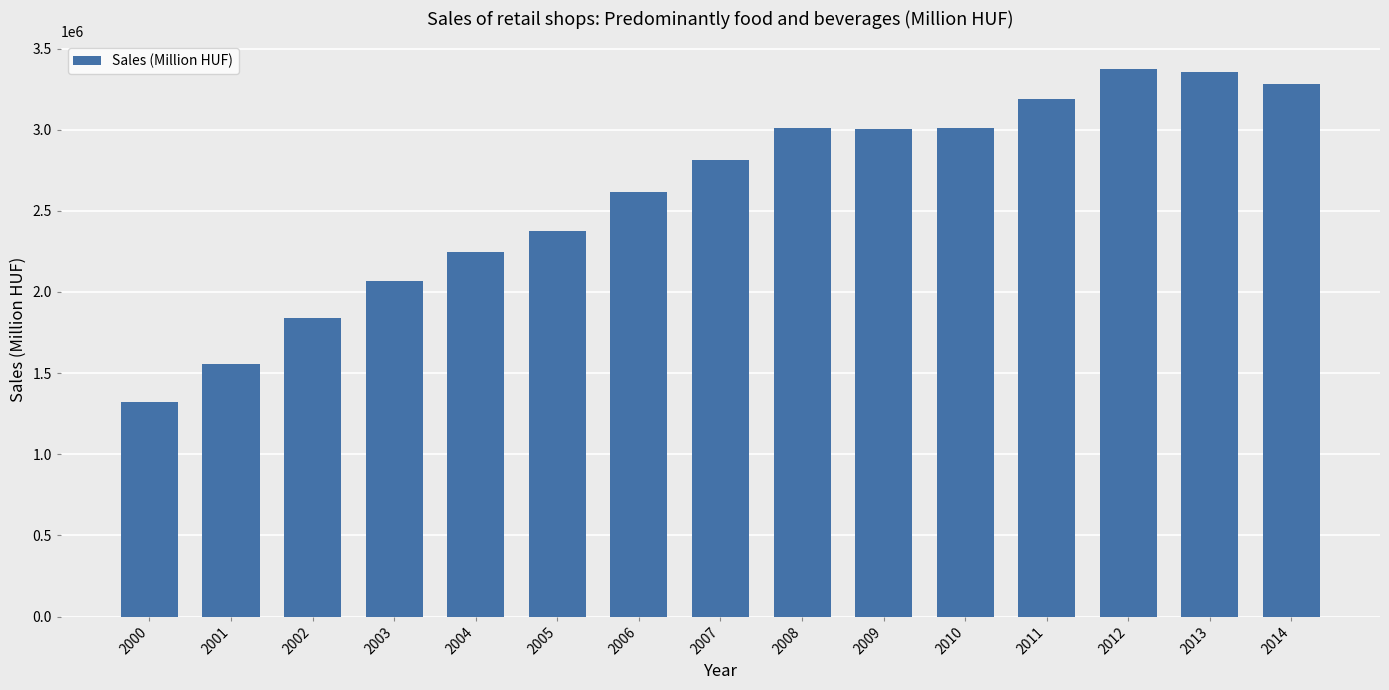

True or false: the data shows 1322741 at 2000.

True